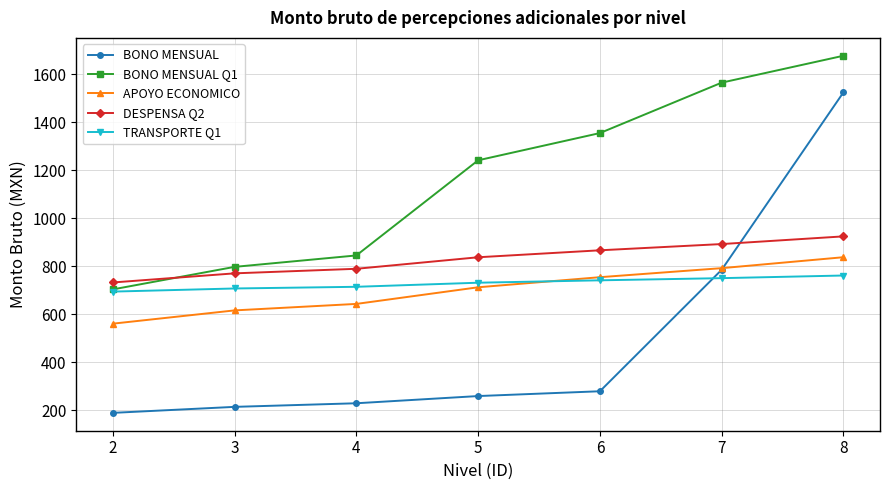

What is the average value of the BONO MENSUAL Q1 series?

1169.6